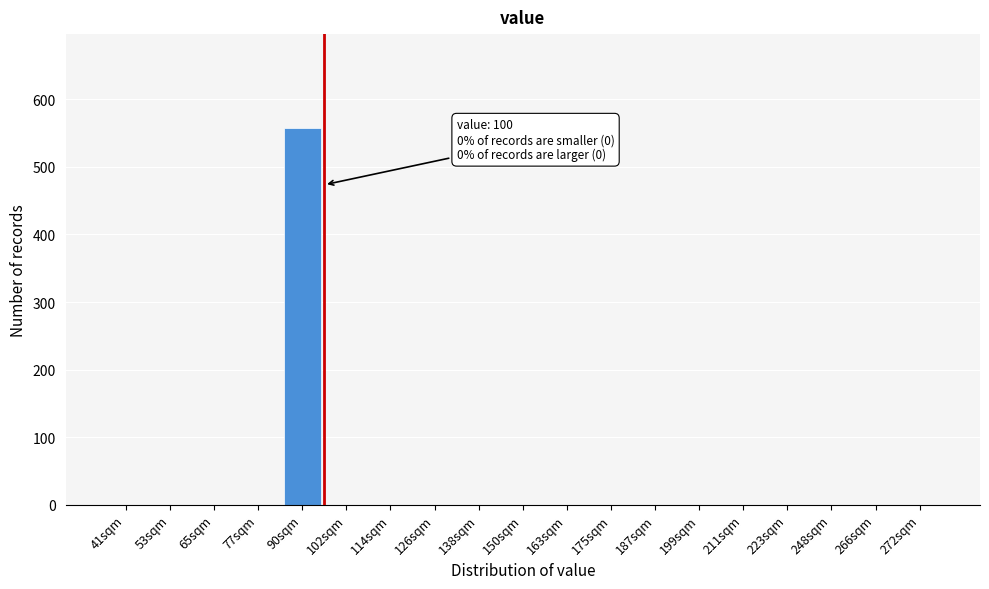

Reading left to right, what are all the values shown in this chart?

41sqm=0	53sqm=0	65sqm=0	77sqm=0	90sqm=557	102sqm=0	114sqm=0	126sqm=0	138sqm=0	150sqm=0	163sqm=0	175sqm=0	187sqm=0	199sqm=0	211sqm=0	223sqm=0	248sqm=0	266sqm=0	272sqm=0